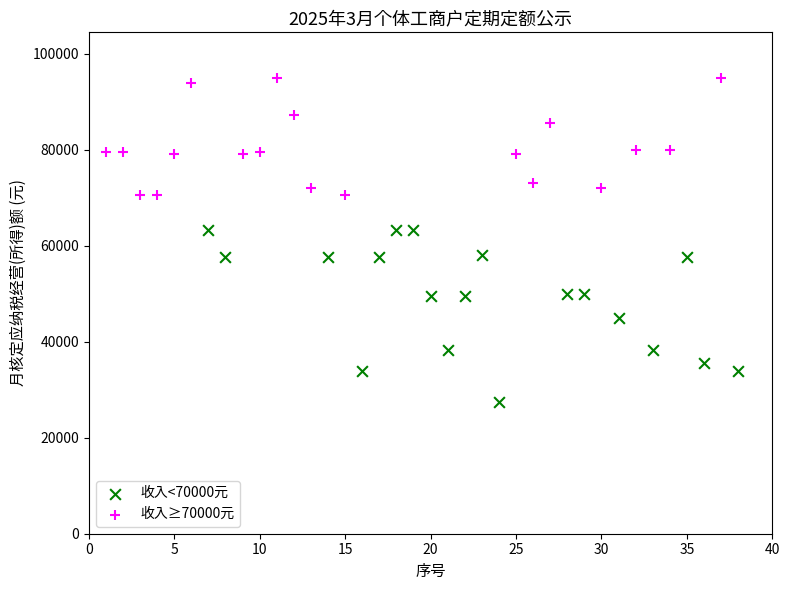

Which series has the widest spread of Y values?

收入<70000元